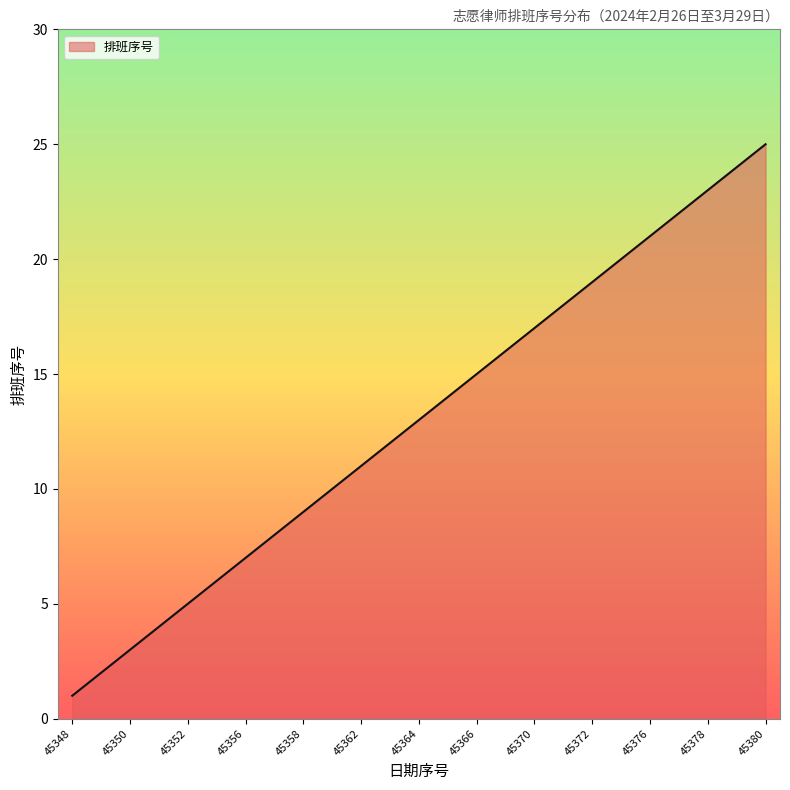

What is the difference between the maximum and minimum values?

24